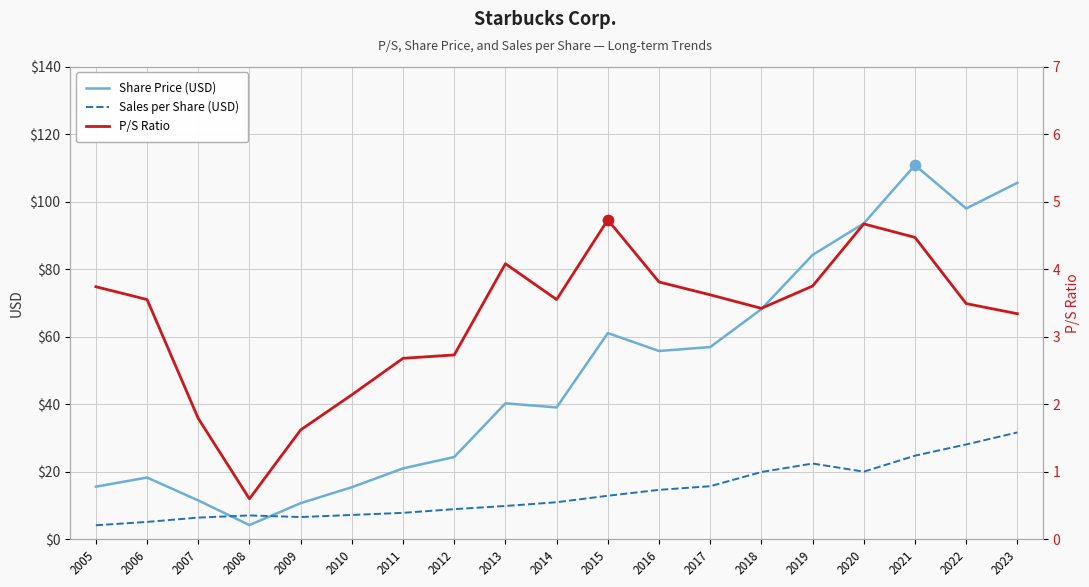

Which series reaches the minimum Y coordinate?

P/S Ratio